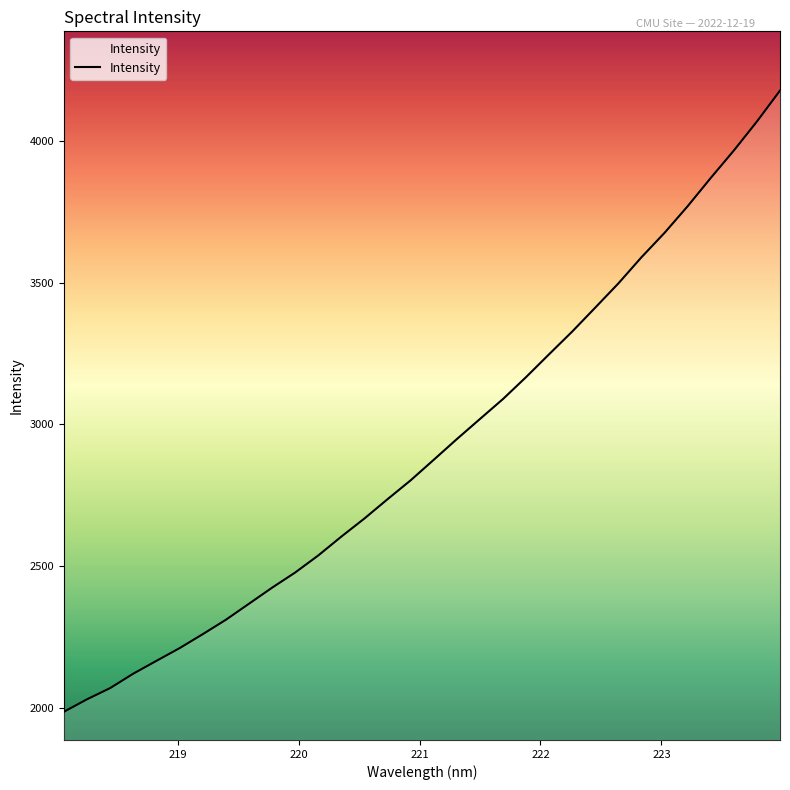

What is the smallest value displayed?

1987.4